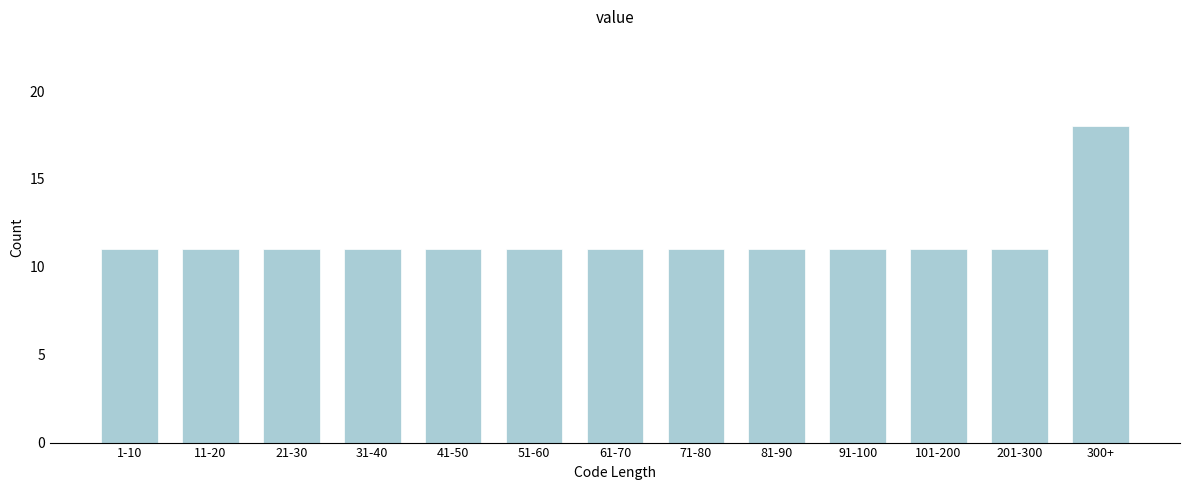

Reading left to right, list all the values displayed in this chart.

1-10=11	11-20=11	21-30=11	31-40=11	41-50=11	51-60=11	61-70=11	71-80=11	81-90=11	91-100=11	101-200=11	201-300=11	300+=18